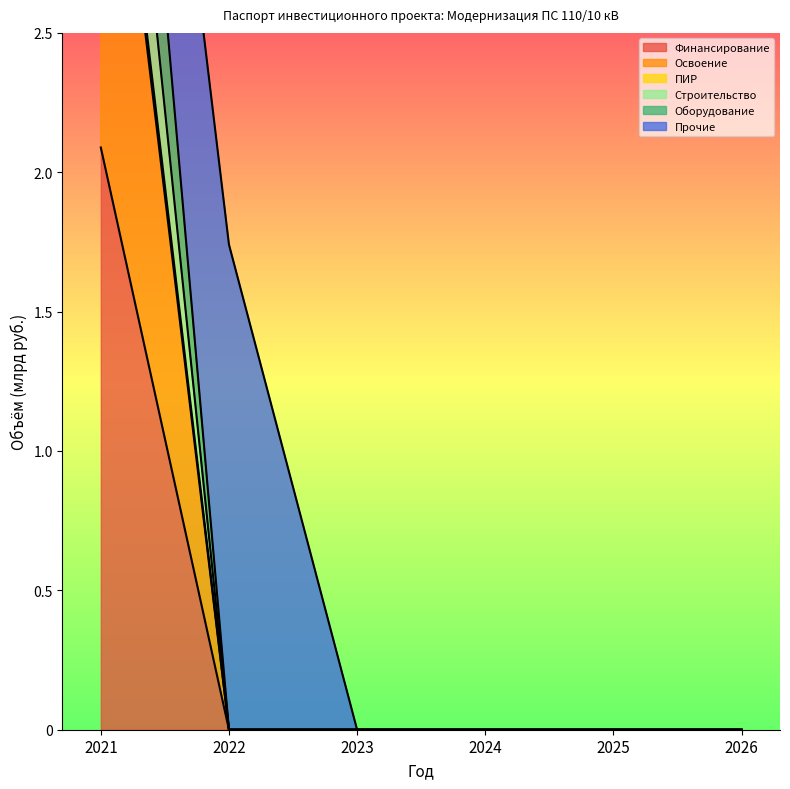

What is the value of the Оборудование point at the 1st from the left?

5.2